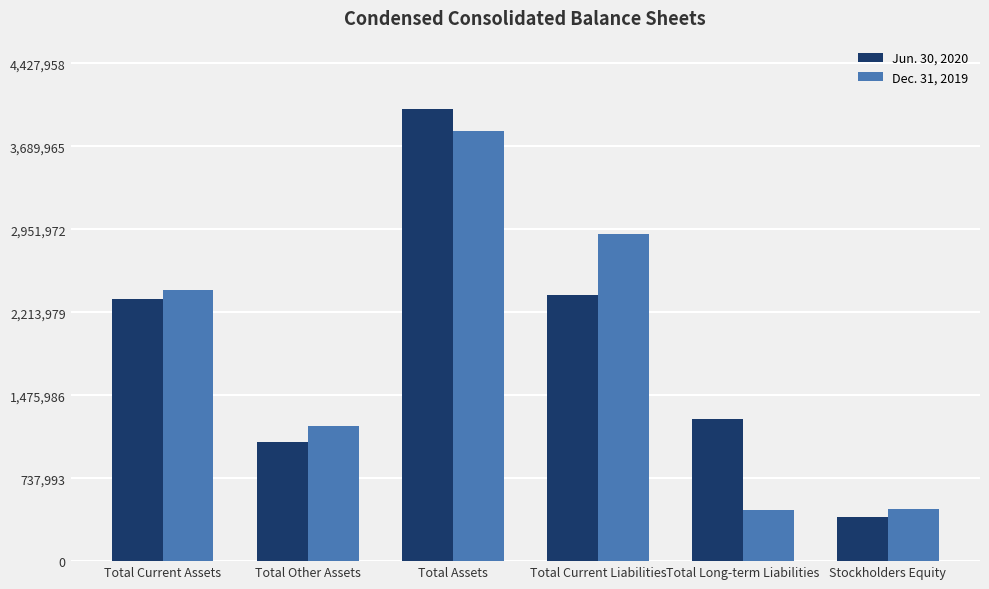

Where is Dec. 31, 2019 nearest to the value 2139386?

Total Current Assets